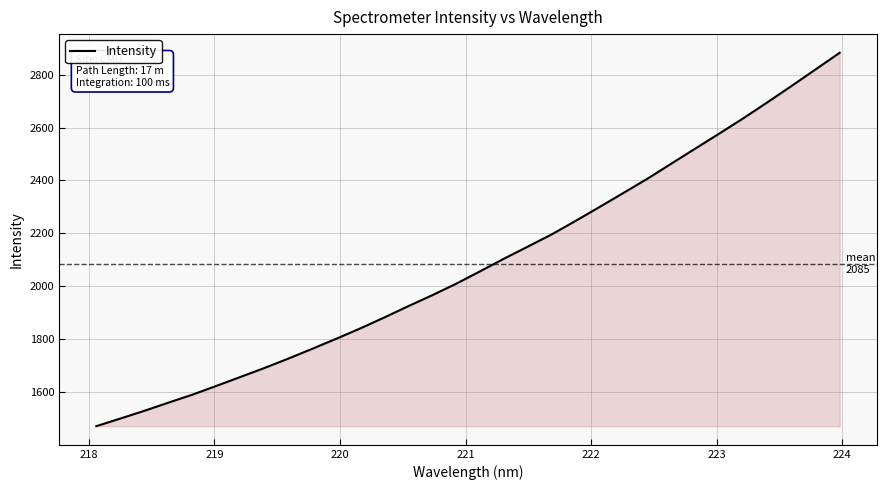

What is the sum of all values?

66720.0